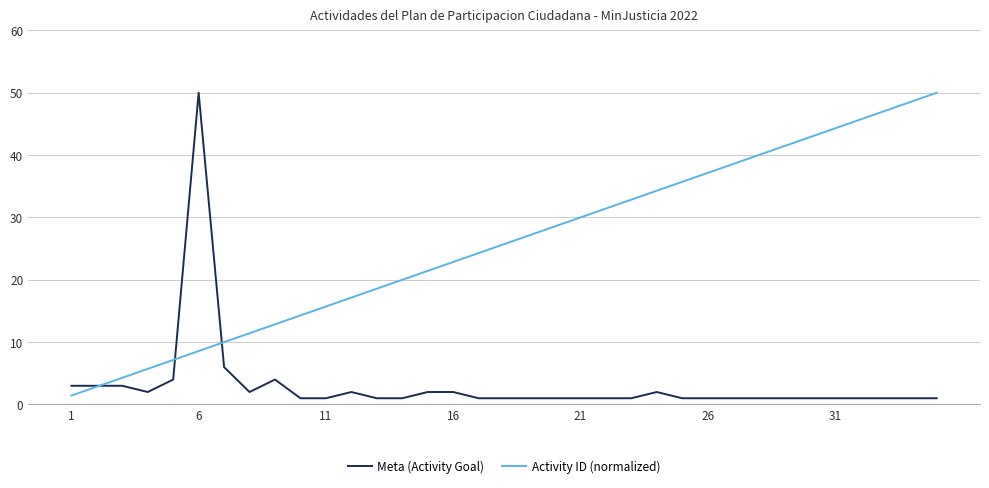

What are all the series names shown in the legend?

Meta (Activity Goal), Activity ID (normalized)